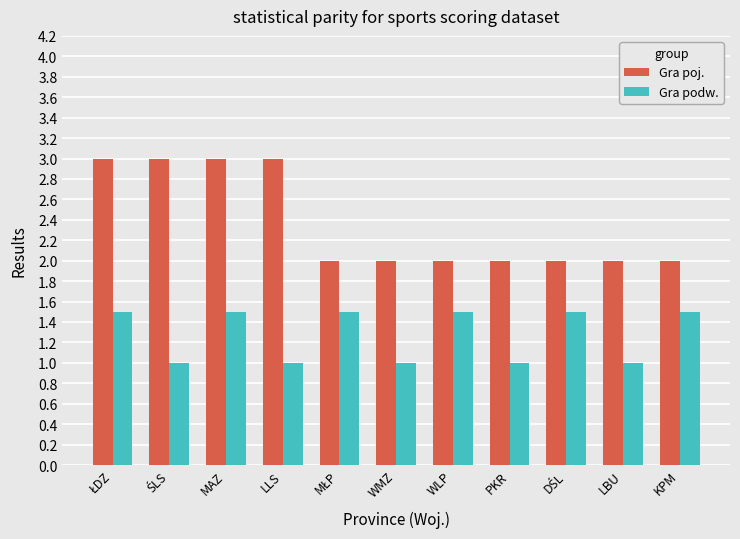

The value of Gra poj. at WMZ is 3.5. True or false?

False